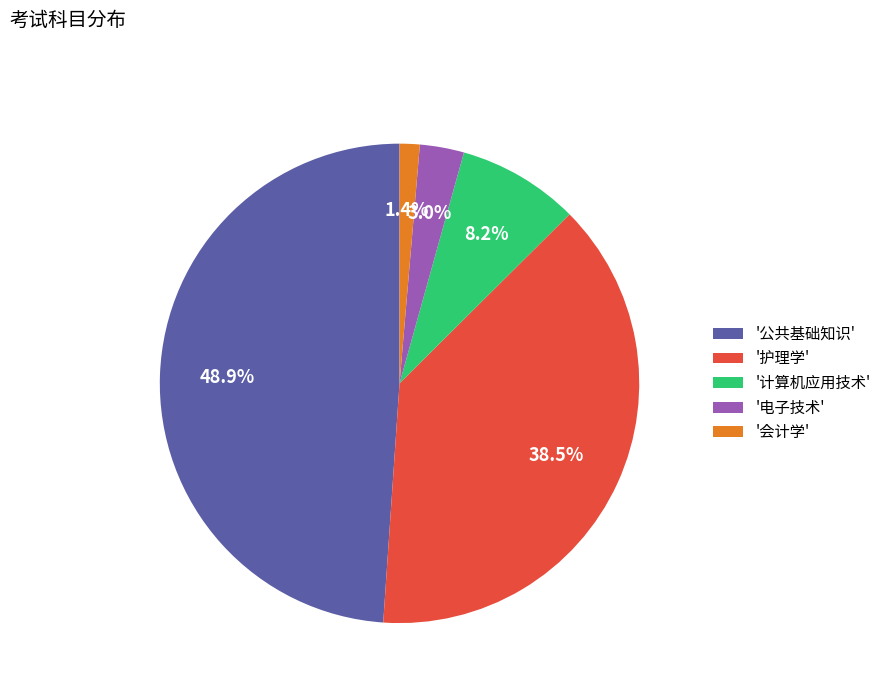

Which has a higher value, '电子技术' or '护理学'?

'护理学'